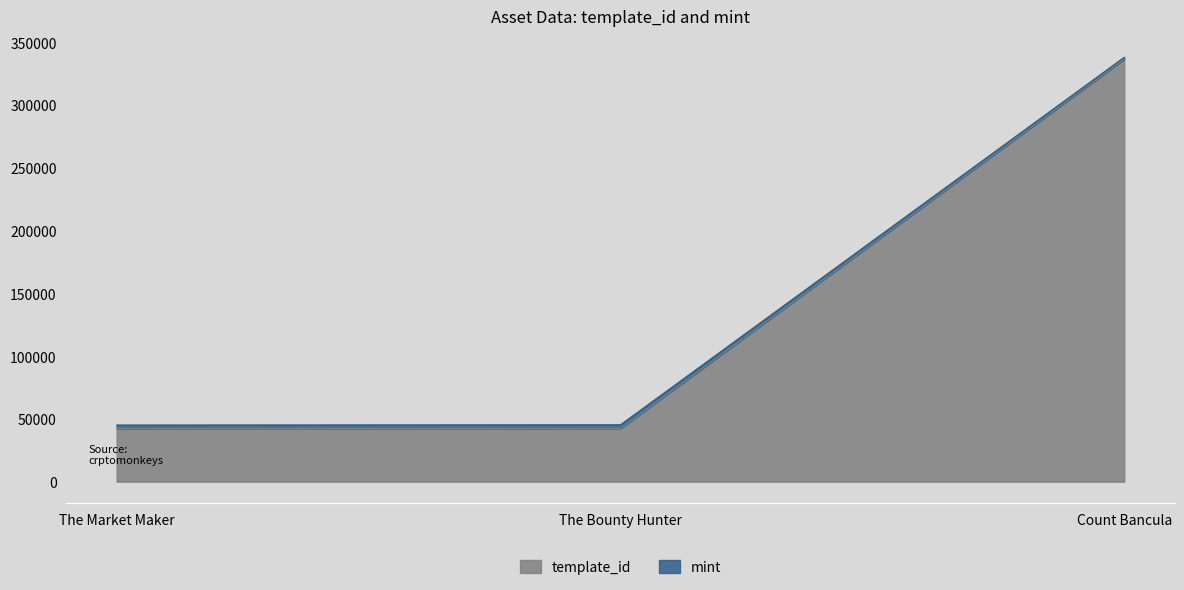

What is the sum of all template_id values?

421484